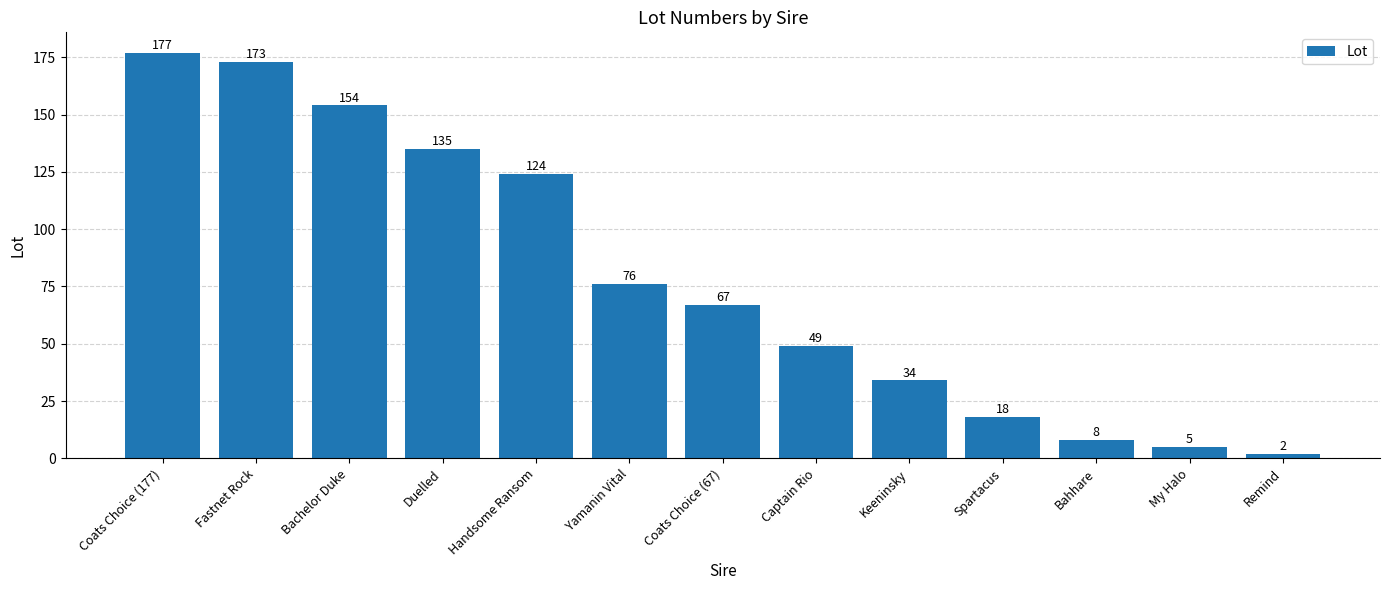

How many categories are shown in the chart?

13